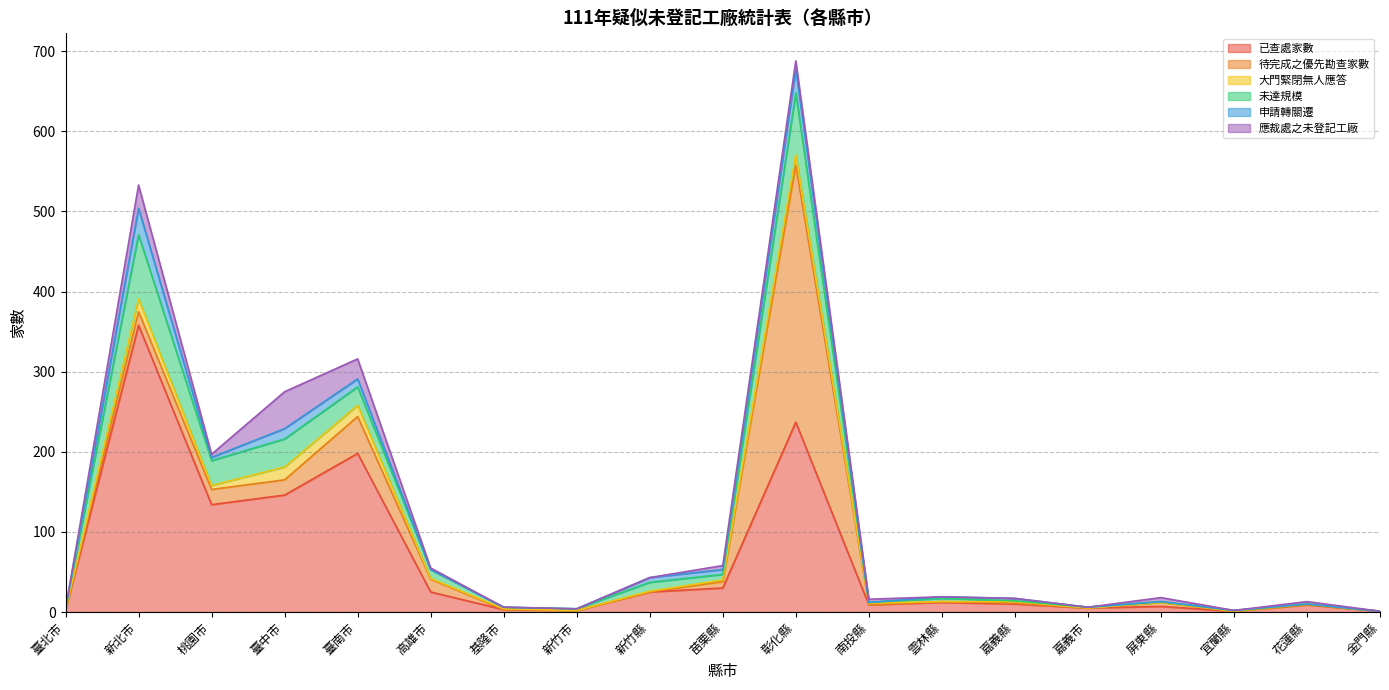

At how many categories does at least one series exceed 290?

2